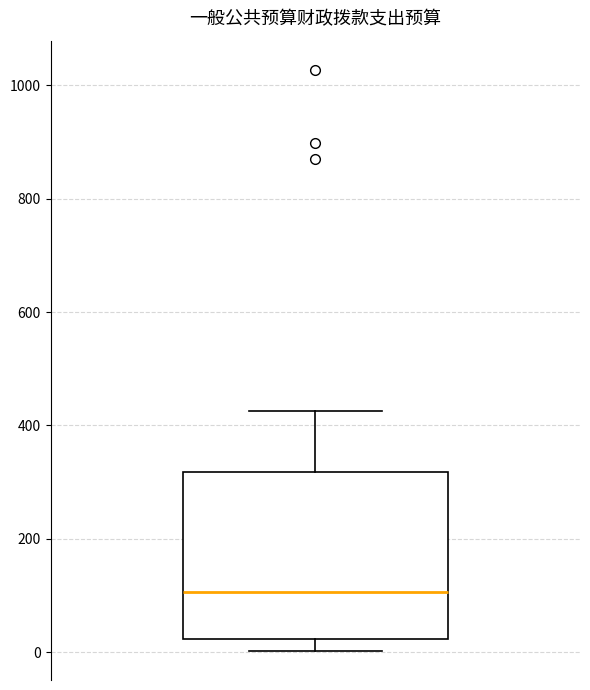

Transcribe this box plot: give where the median line is, the range the box spans, and where the two whiskers end, as read against the y-axis. The values are not printed on the chart, so give them approximately, as read against the axis.

median 100, box 20 to 320, whiskers 0 to 420